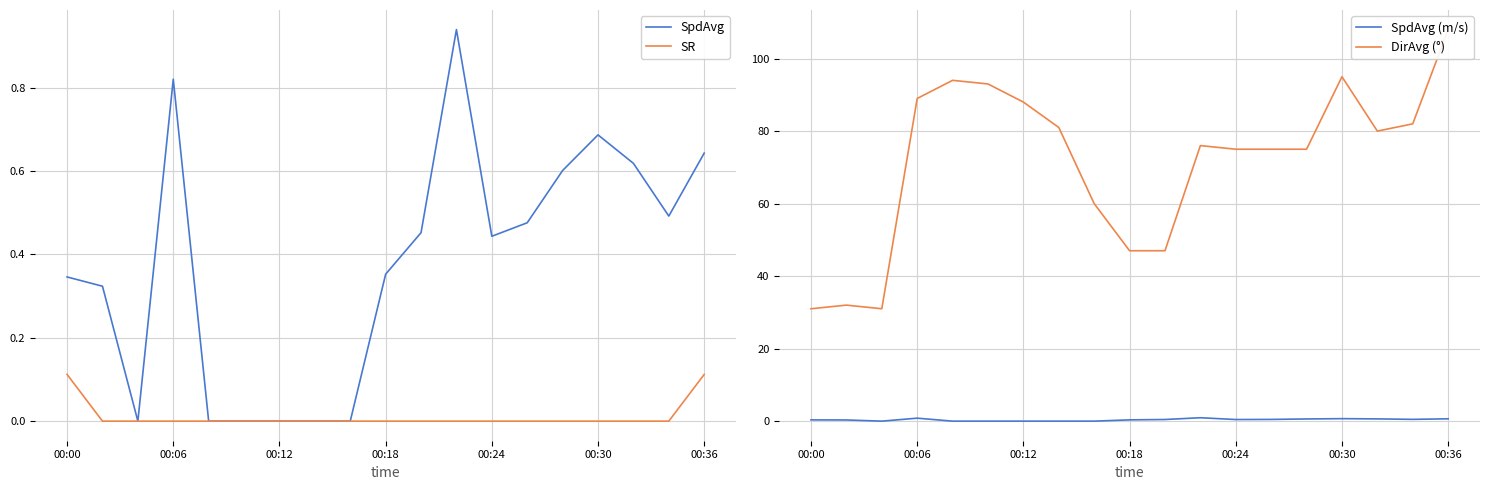

What is the approximate value of SpdAvg (m/s) at 00:00?

0.3